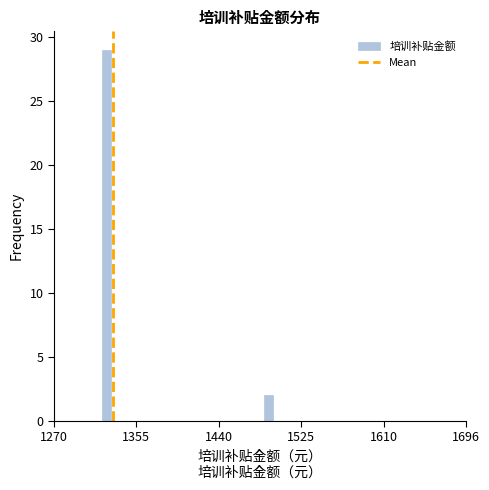

Around what value on the x-axis is the tallest bar? Give the approximate position of its centre, as read against the axis.

1320